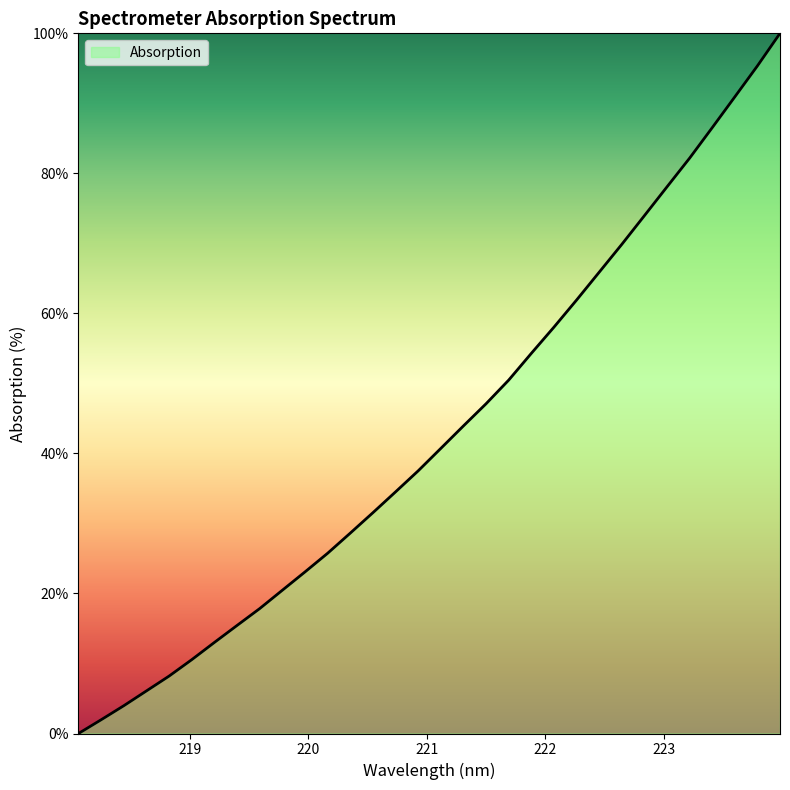

Reading left to right, what are all the values shown in this chart?

0.0	2.0	4.0	6.1	8.2	10.5	13.0	15.4	17.8	20.5	23.1	25.7	28.6	31.5	34.5	37.5	40.7	43.9	47.1	50.5	54.3	58.0	61.9	65.9	69.9	74.0	78.1	82.2	86.5	90.9	95.3	100.0